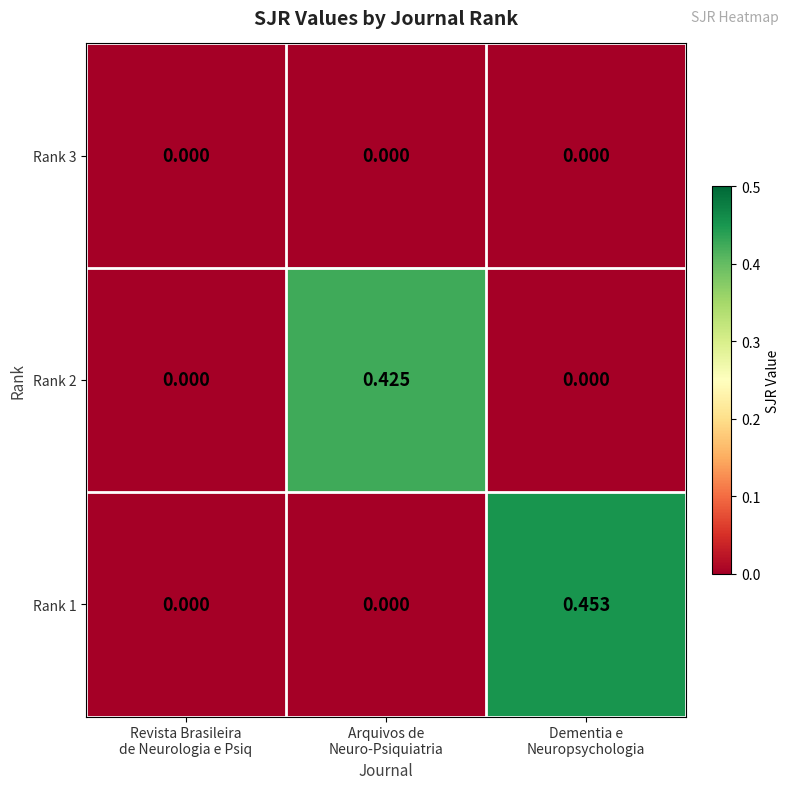

Count the number of categories in the chart.

3